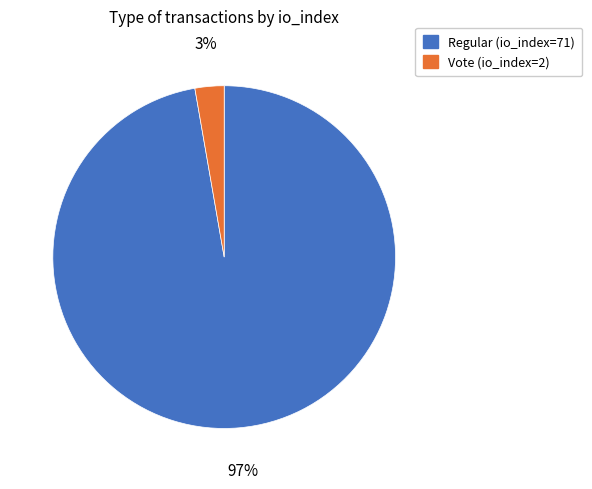

Is there a majority slice in this chart?

Yes